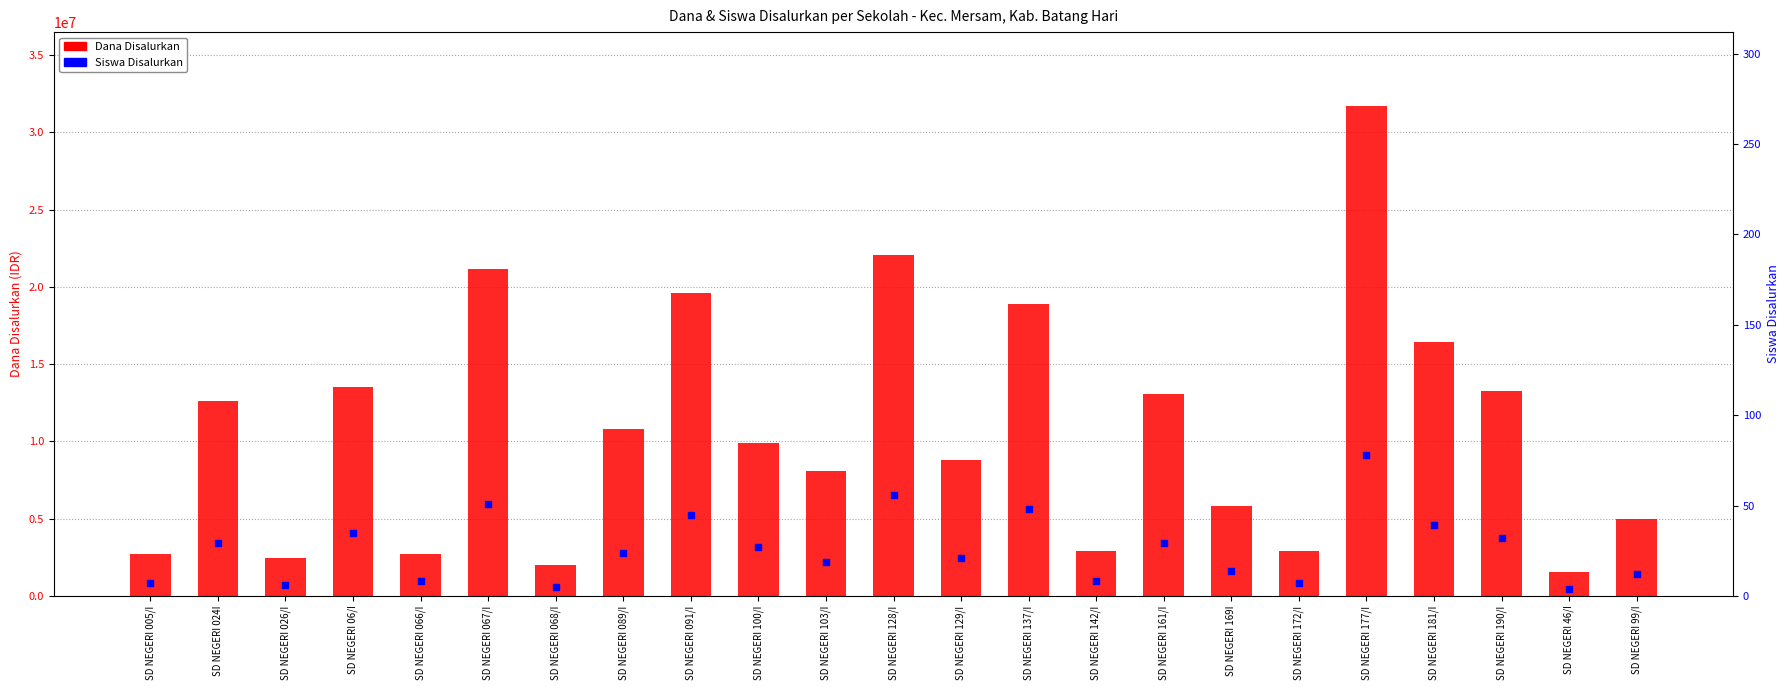

At which category is the sum across all series the highest?

SD NEGERI 177/I